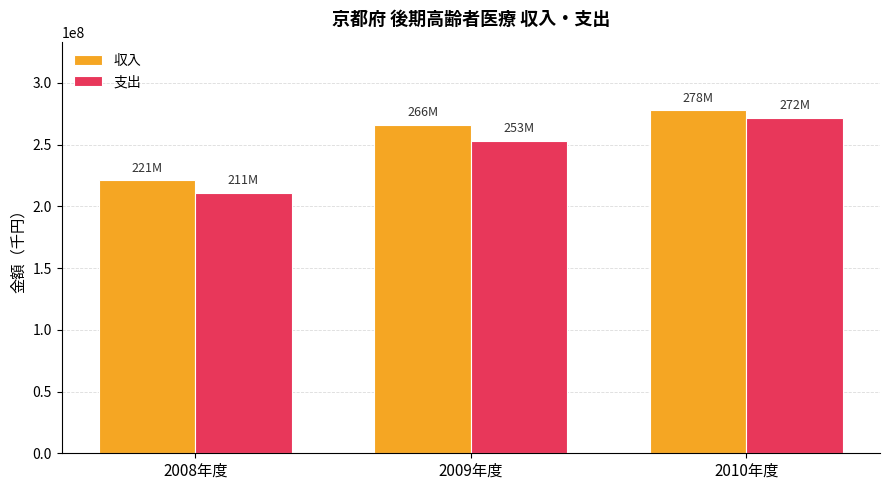

Reading right to left, transcribe all the data shown in this chart.

収入: 2010年度=277750981	2009年度=266190143	2008年度=221067800
支出: 2010年度=271879378	2009年度=253227603	2008年度=210892080